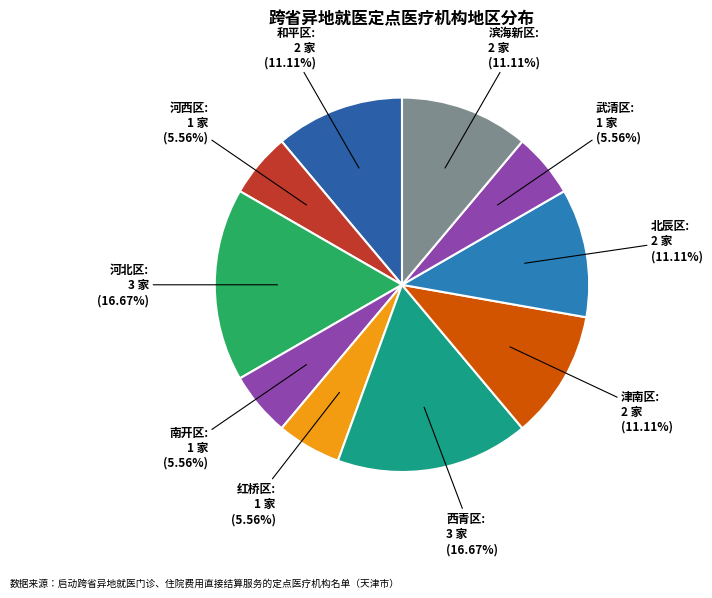

How many segments does this pie chart have?

10